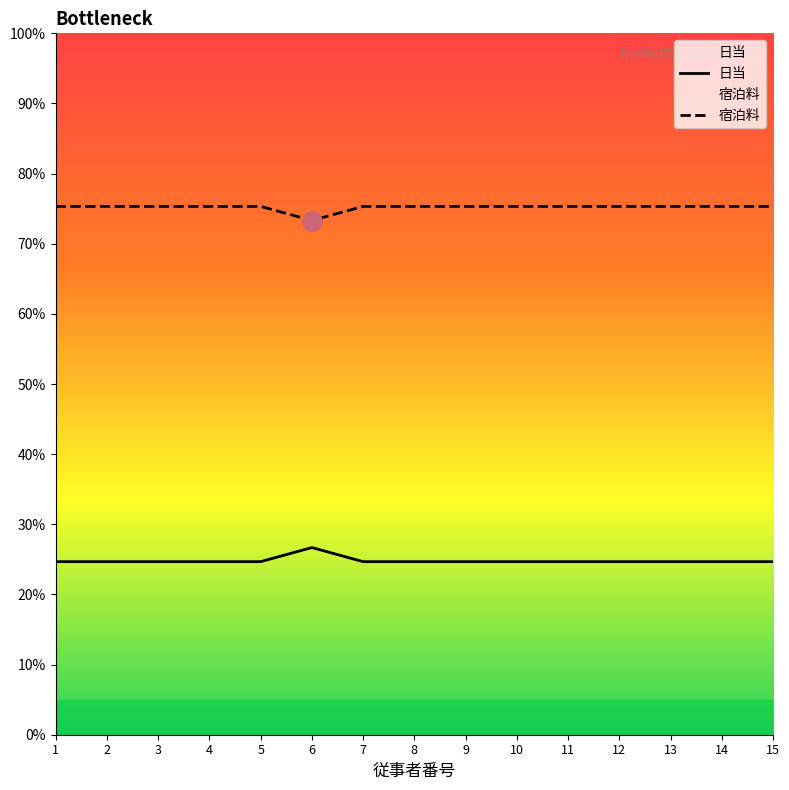

How many interior local peaks (higher than both neighbors) does the data have?

1